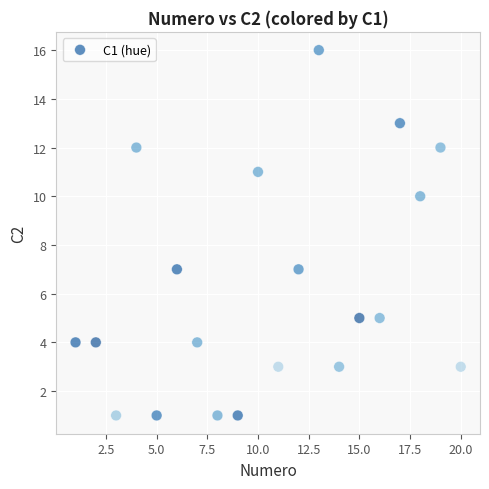

What is the range of X values (max minus min)?

19